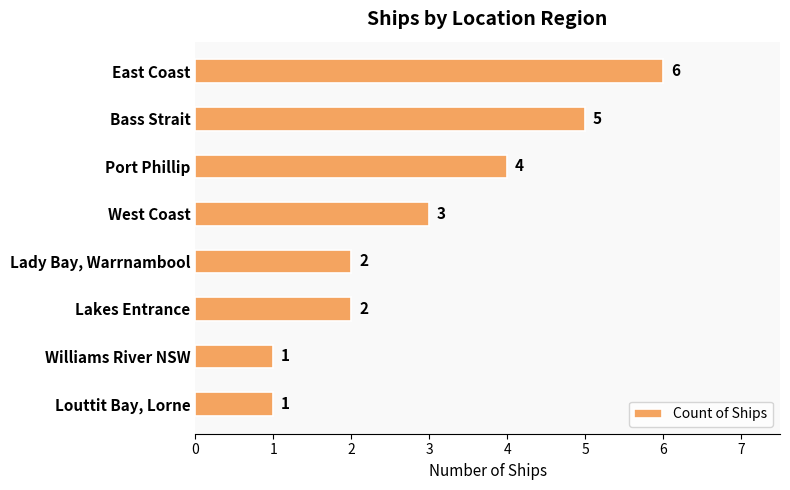

Approximately how many times larger is the value at Lakes Entrance compared to Lady Bay, Warrnambool?

1.0